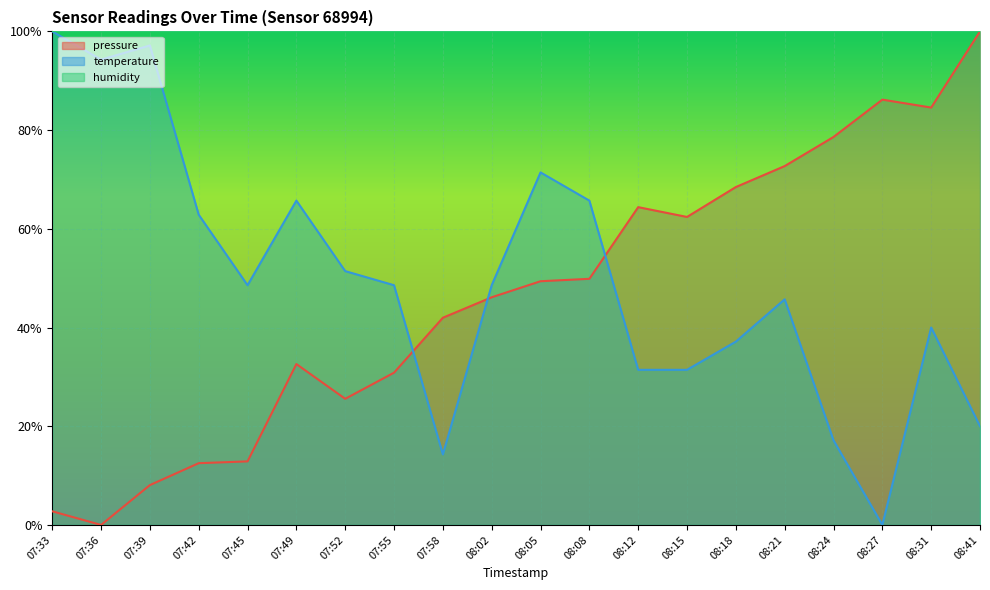

List the labels in order of pressure value, smallest first.

07:36, 07:33, 07:39, 07:42, 07:45, 07:52, 07:55, 07:49, 07:58, 08:02, 08:05, 08:08, 08:15, 08:12, 08:18, 08:21, 08:24, 08:31, 08:27, 08:41